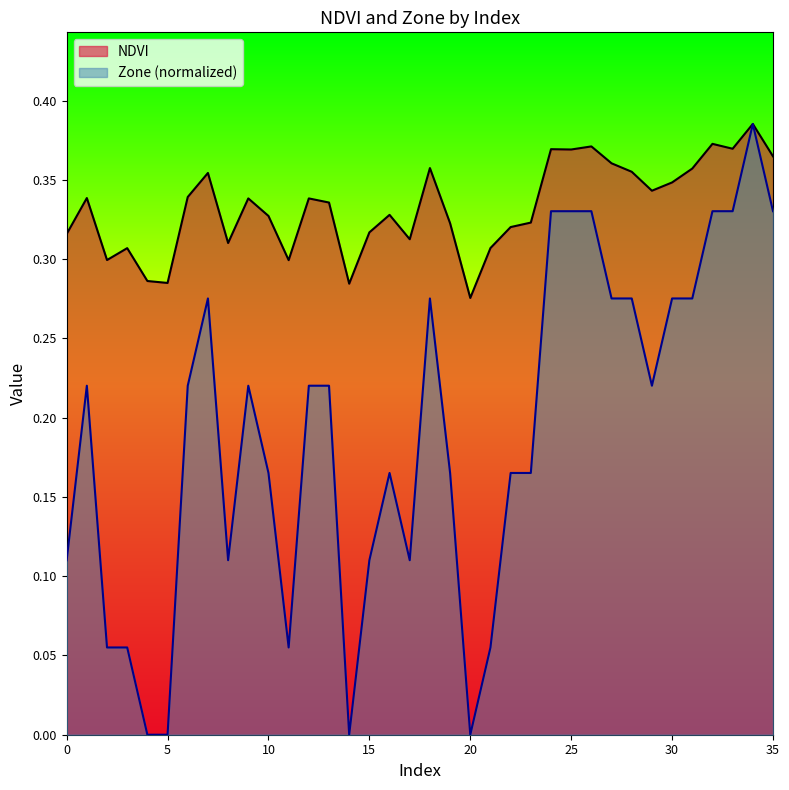

Is it true that Zone equals 0.1 at 22?

False